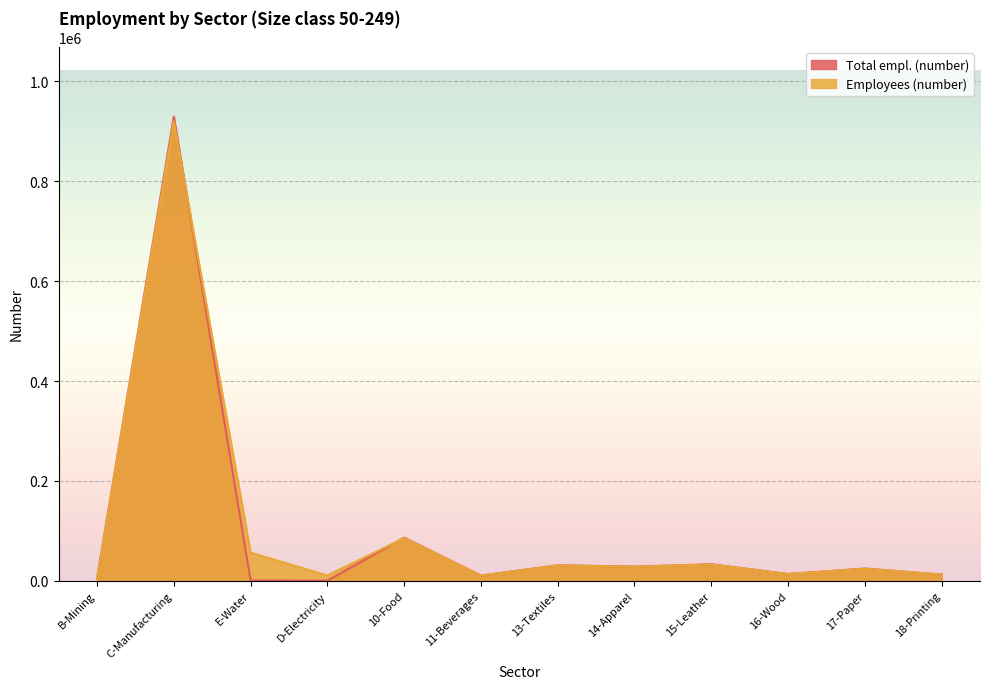

True or false: Employees (number) and Total empl. (number) cross at least once.

True